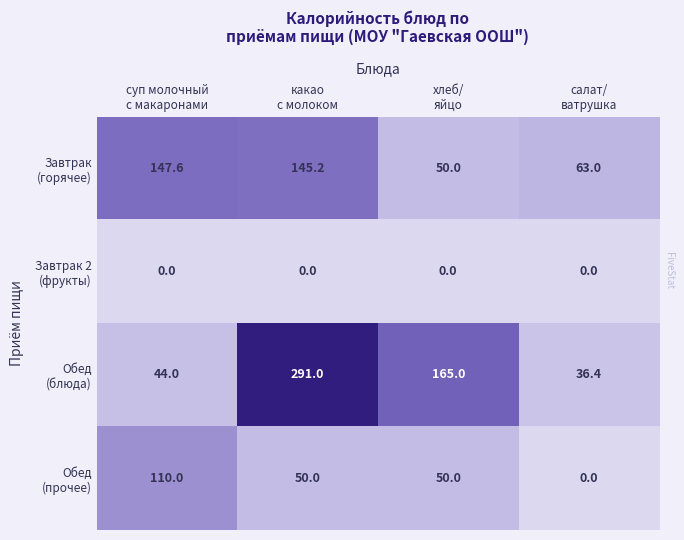

At how many categories does at least one series exceed 39?

4